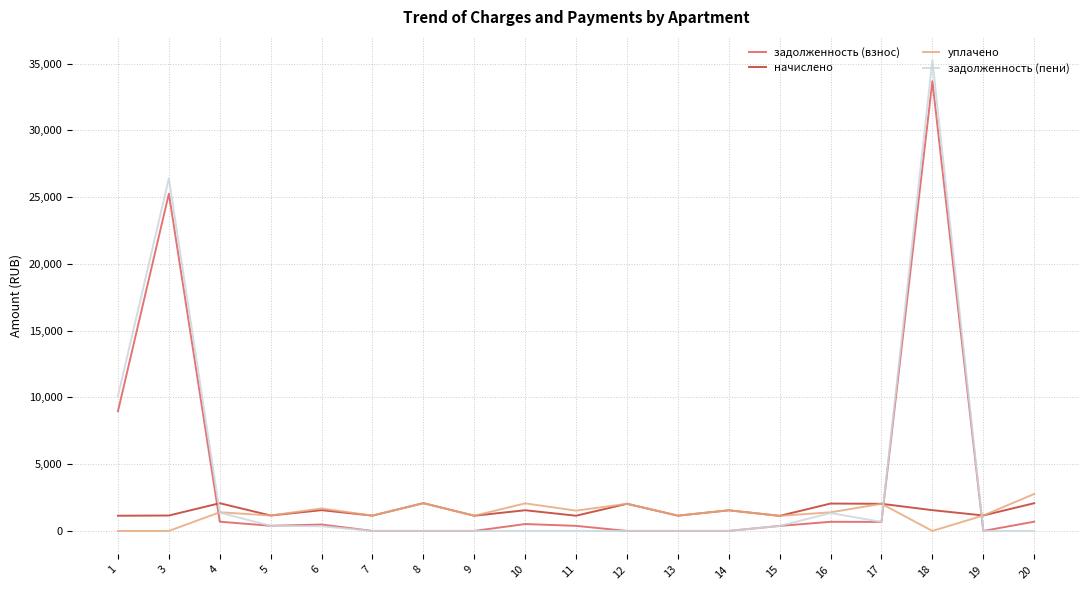

At which category is the sum across all series the highest?

18